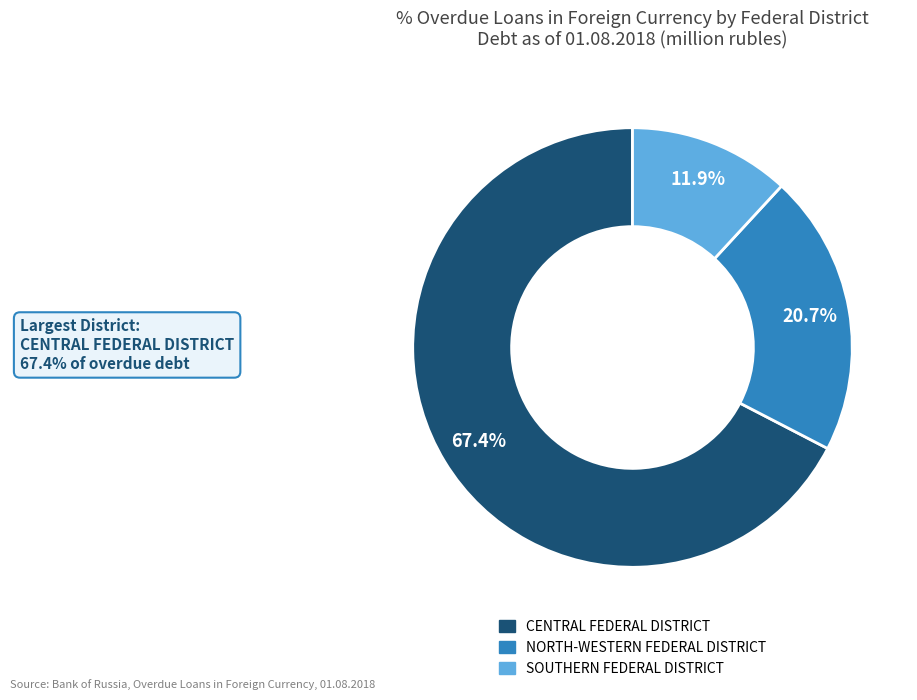

The SOUTHERN FEDERAL DISTRICT slice represents 6% of the pie. True or false?

False